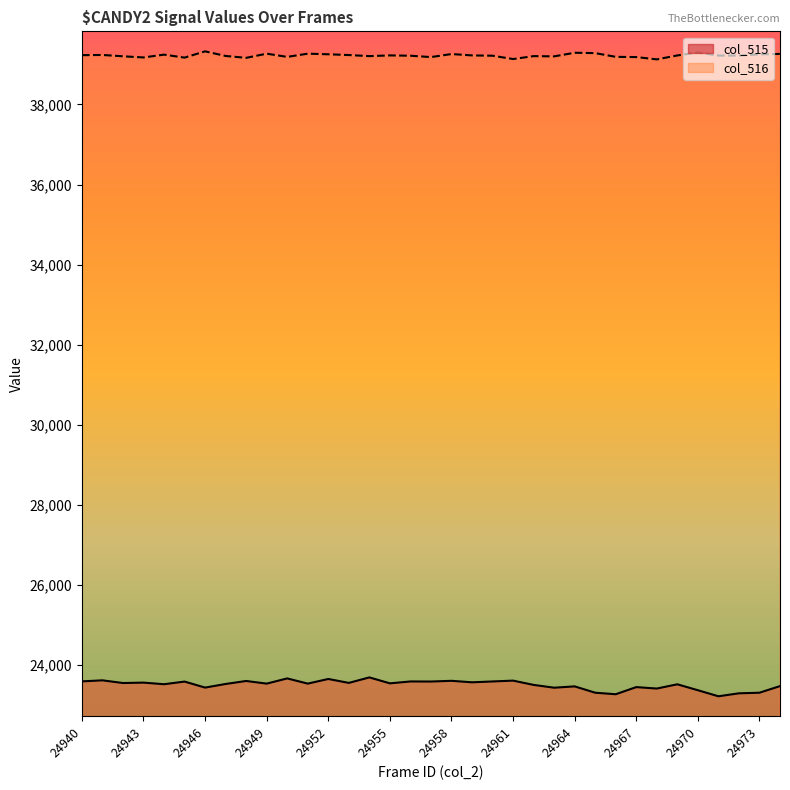

What is the sum of the col_516 values at 24950 and 24962?

78395